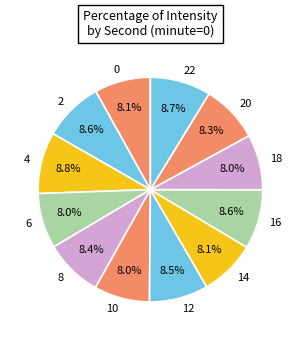

Approximately how many times larger is the value at 2 compared to 20?

1.0